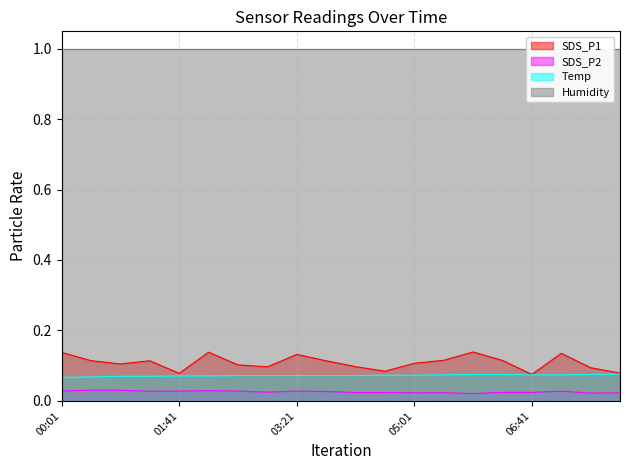

True or false: SDS_P1 and Temp intersect in this chart.

False